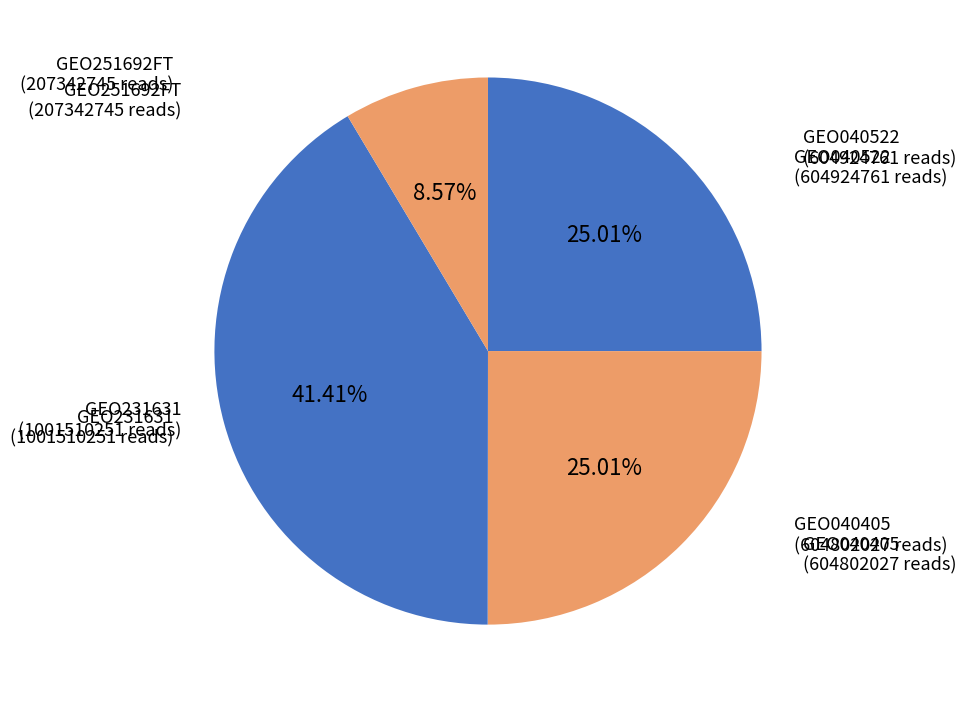

Which category has the smallest portion of the pie?

GEO251692FT